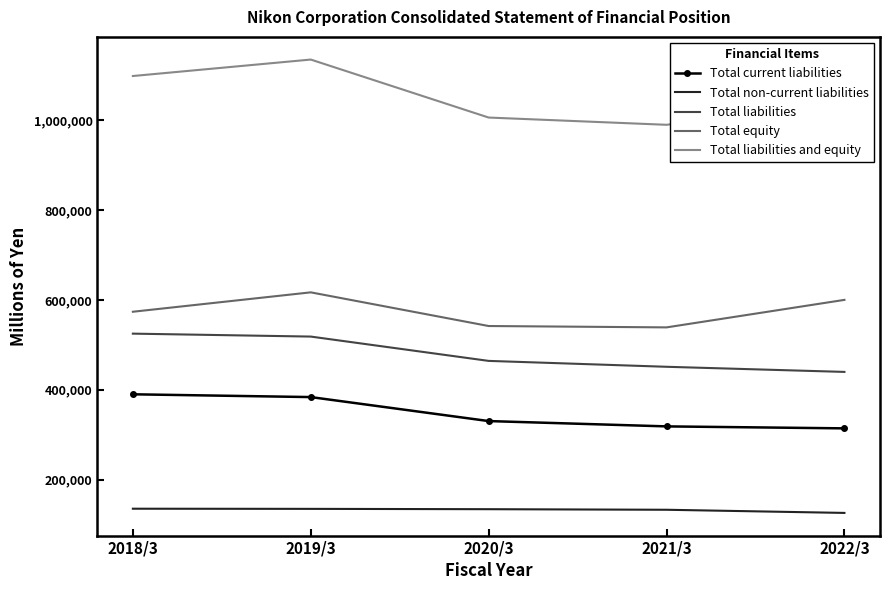

True or false: Total current liabilities and Total equity cross at least once.

False